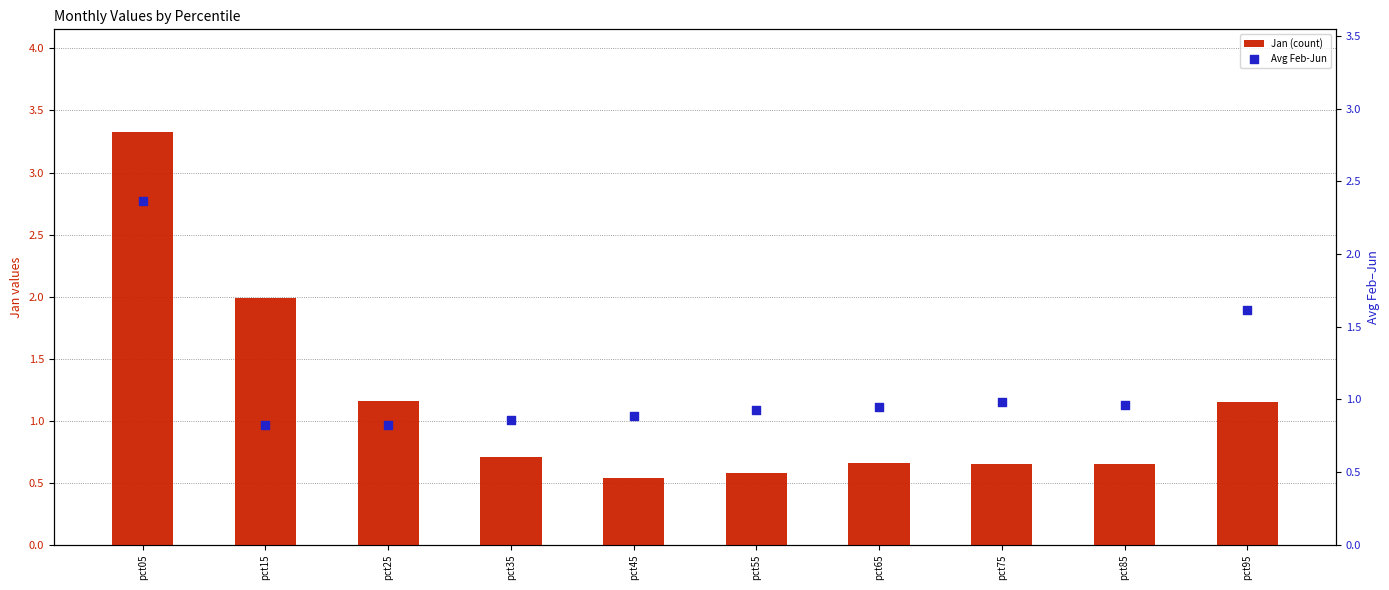

Is the value of Jan (count) at pct85 greater than the value of Avg Feb-Jun at pct75?

No